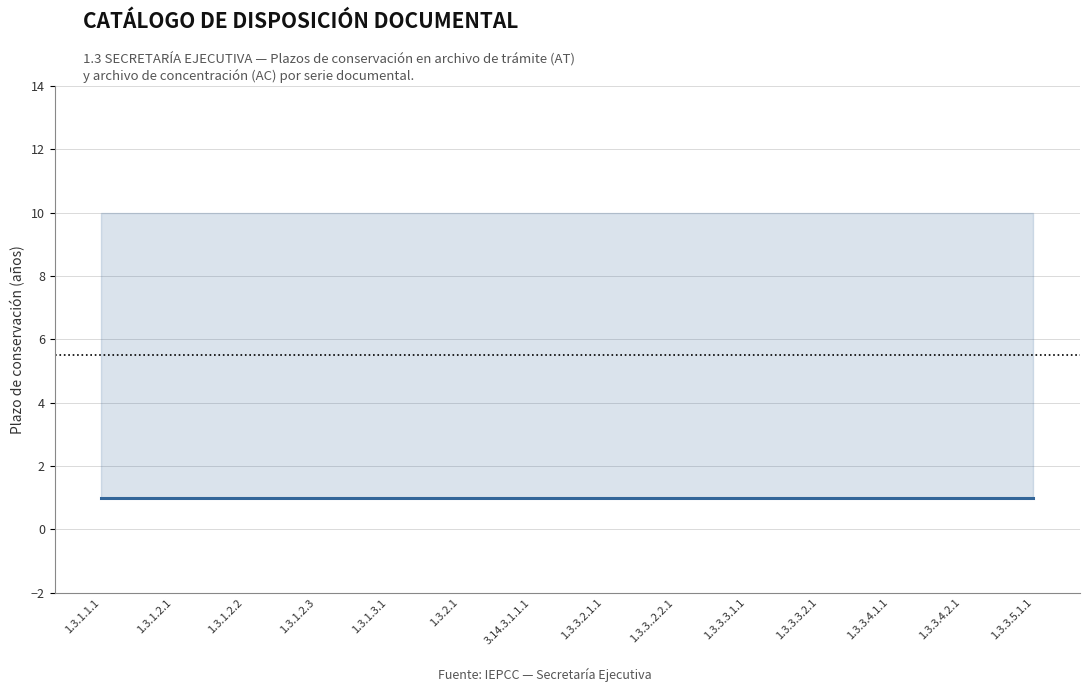

At which category does the chart reach its peak across all series?

1.3.1.1.1